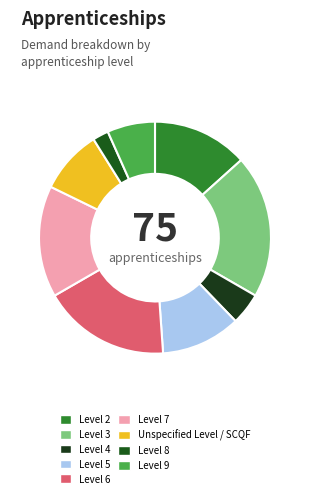

How many slices are in this pie chart?

9